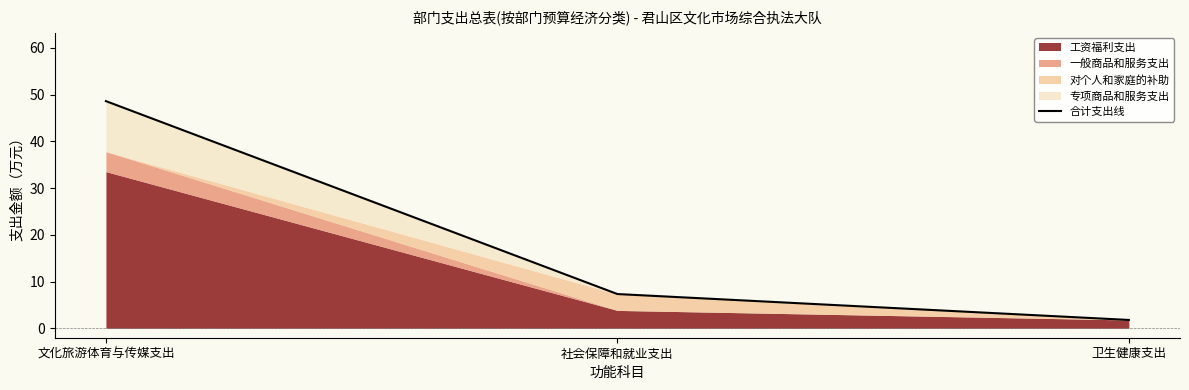

What is the value of the 1st point from the left?

48.6